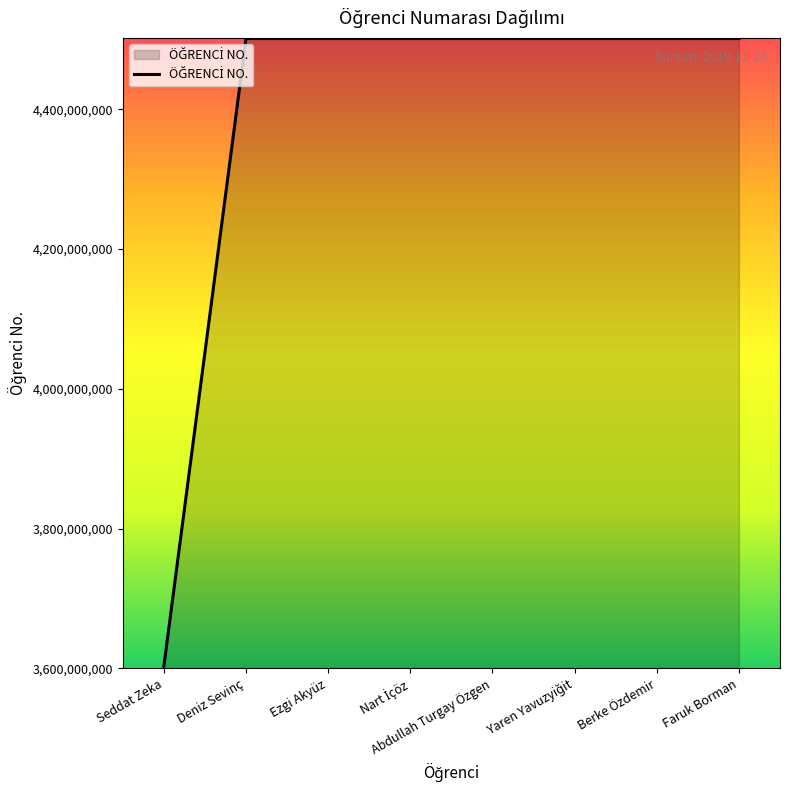

Read the value at Berke Özdemir, to the nearest 50.

4501160050